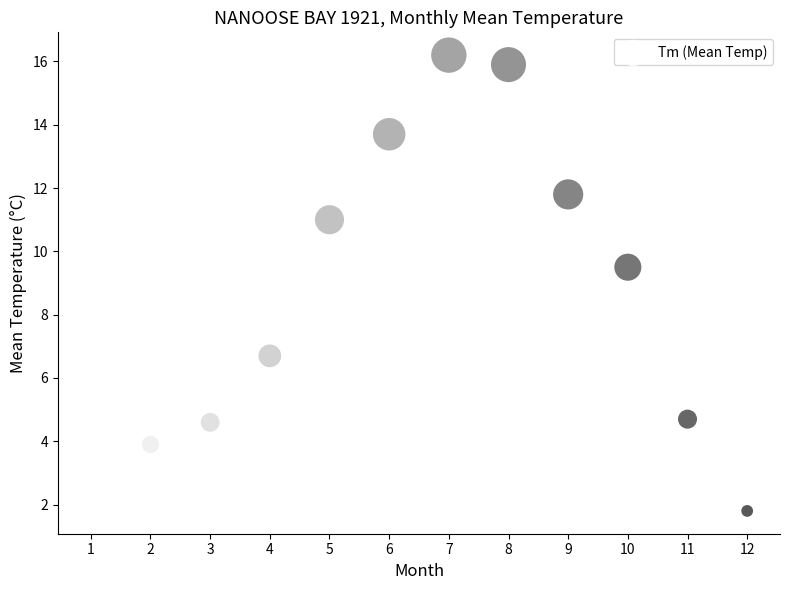

What Y value in the scatter plot is closest to 9?

9.5